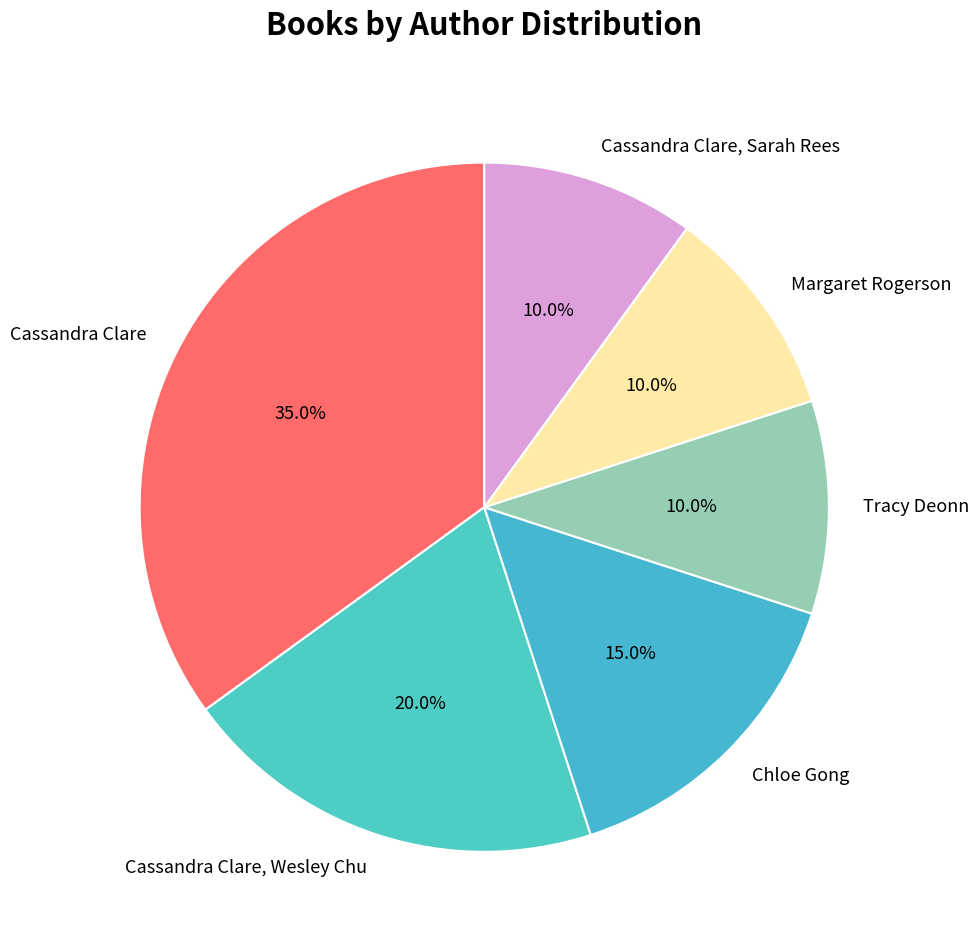

Which has a higher value, Chloe Gong or Tracy Deonn?

Chloe Gong